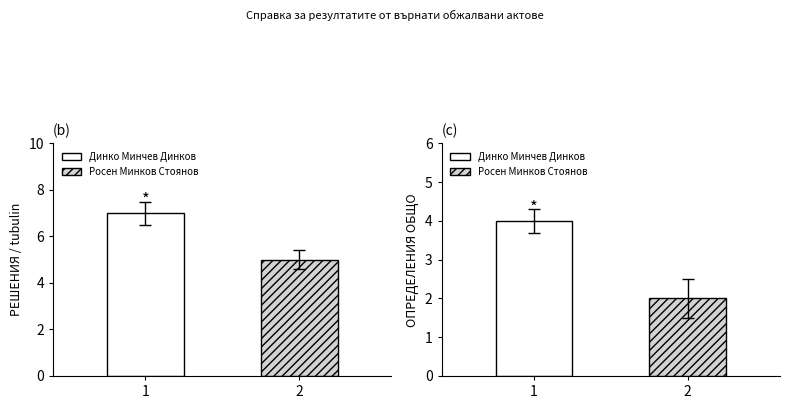

Is it true that ОПРЕДЕЛЕНИЯ ОБЩО equals 6 at Динко Минчев Динков?

False